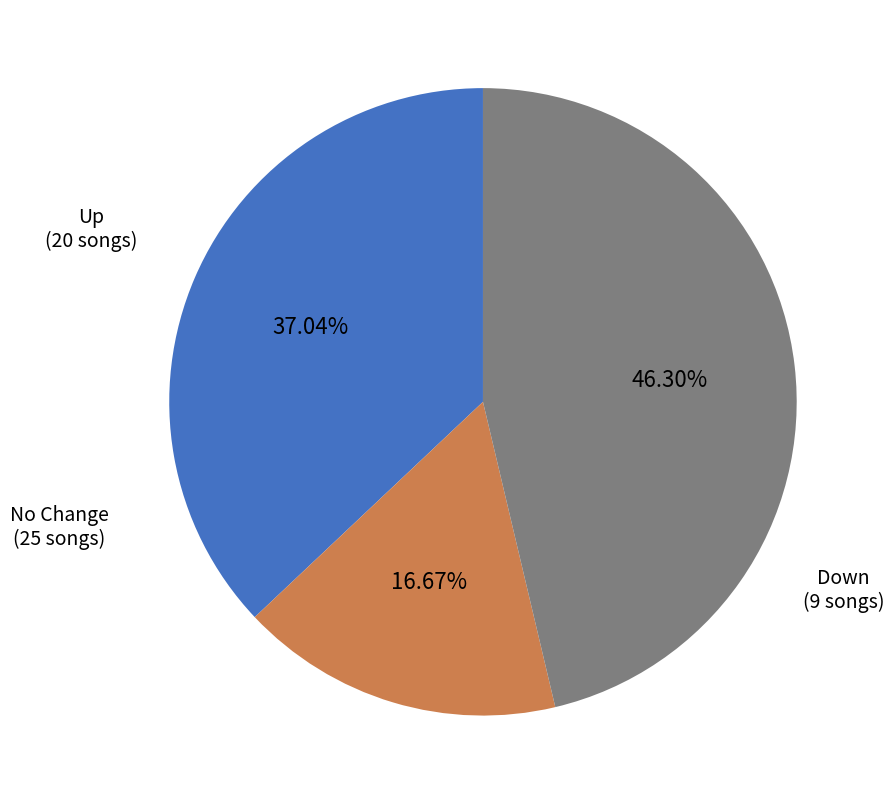

Is there a majority slice in this chart?

No